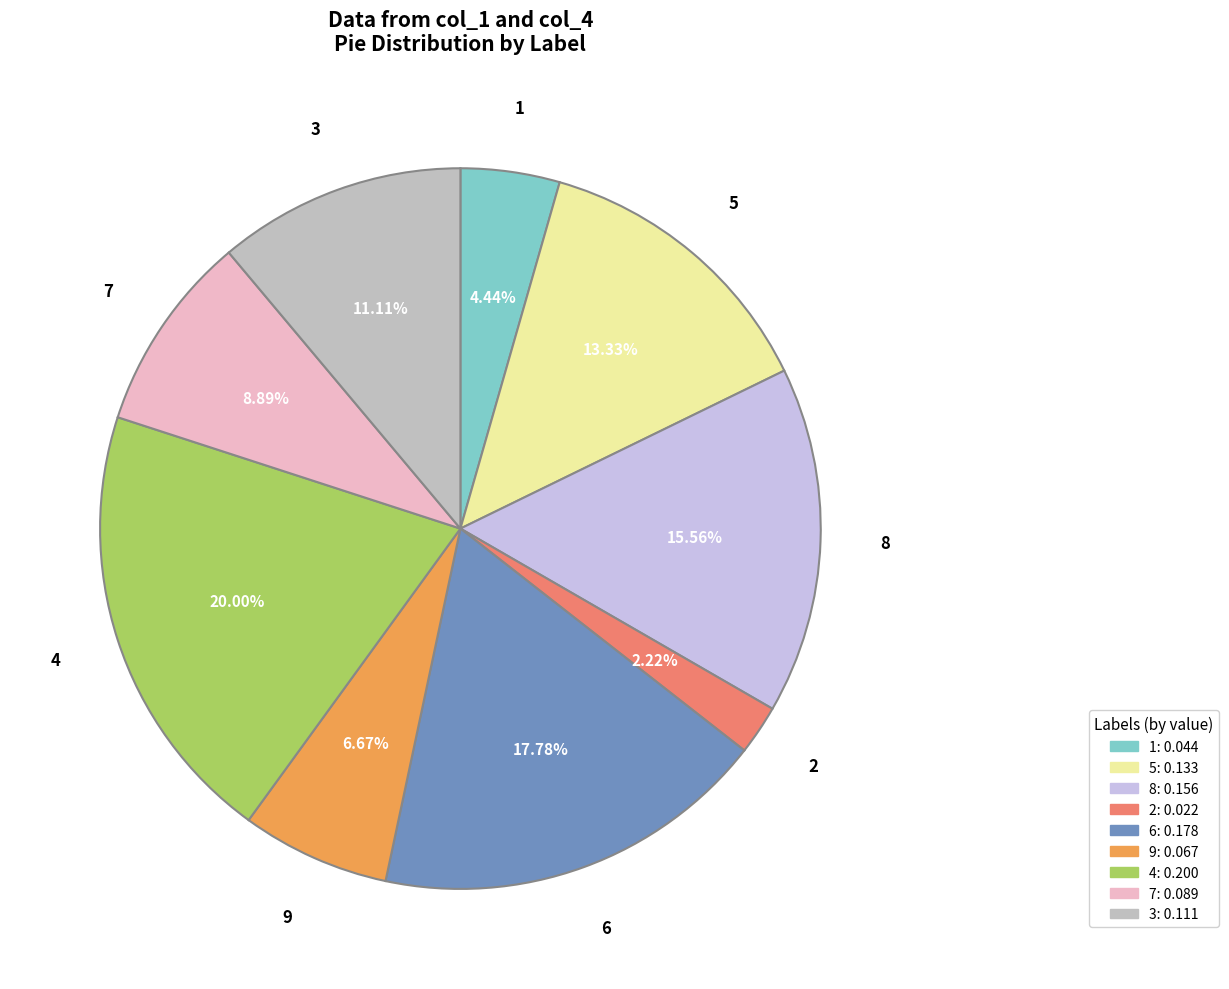

To the nearest percent, what percentage of the pie is 6?

18%